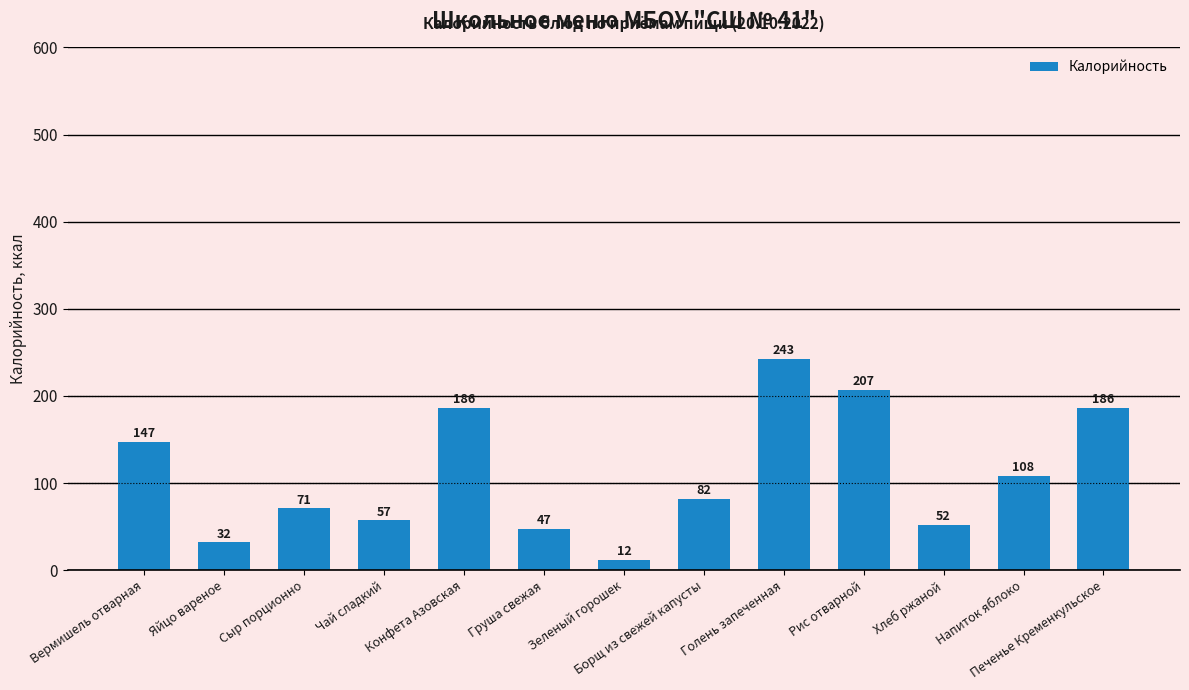

True or false: the data shows 242.9 at Голень запеченная.

True